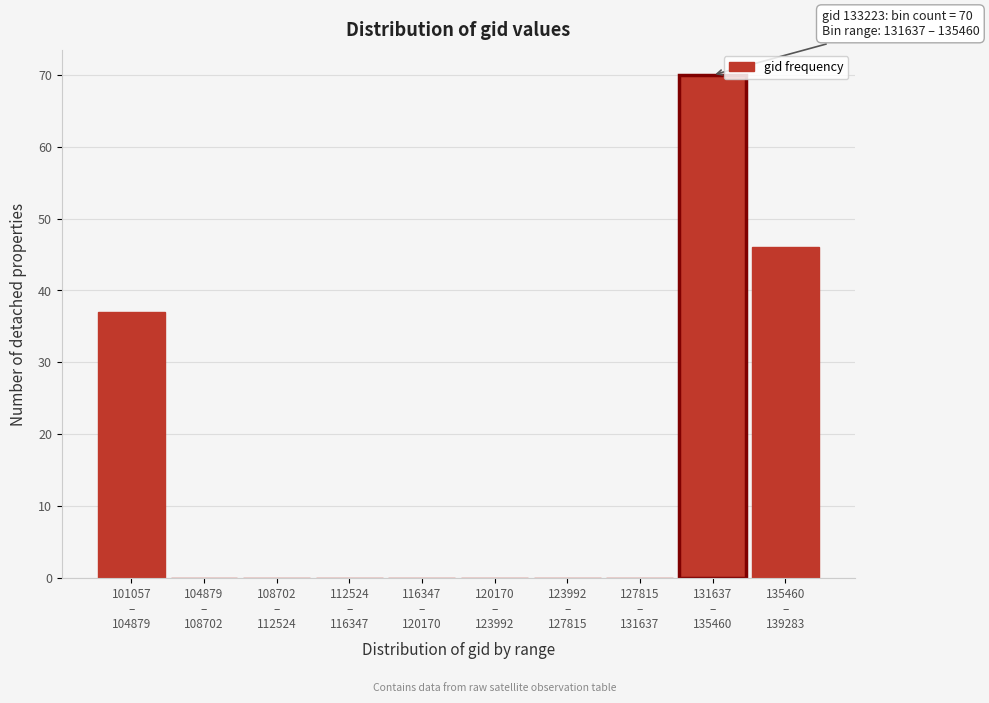

What is the greatest value displayed?

70